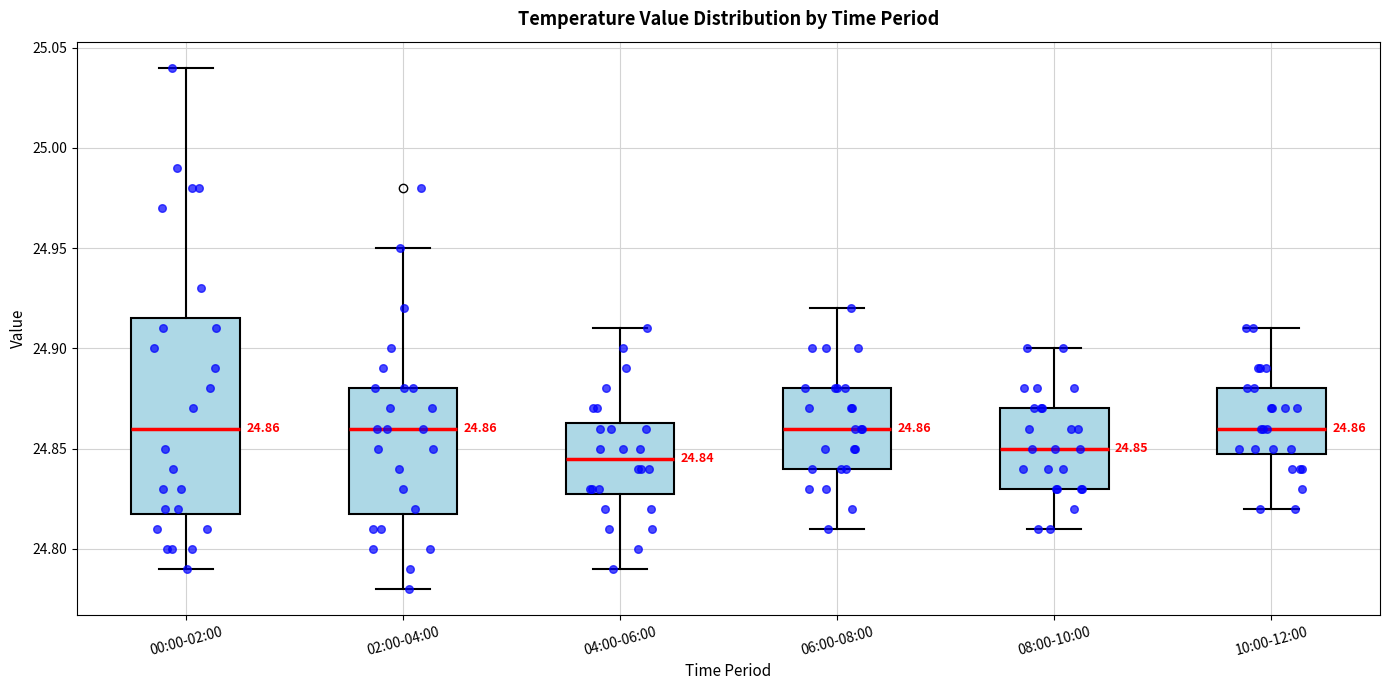

Which box is the tallest, from its lower edge to its upper edge?

00:00-02:00